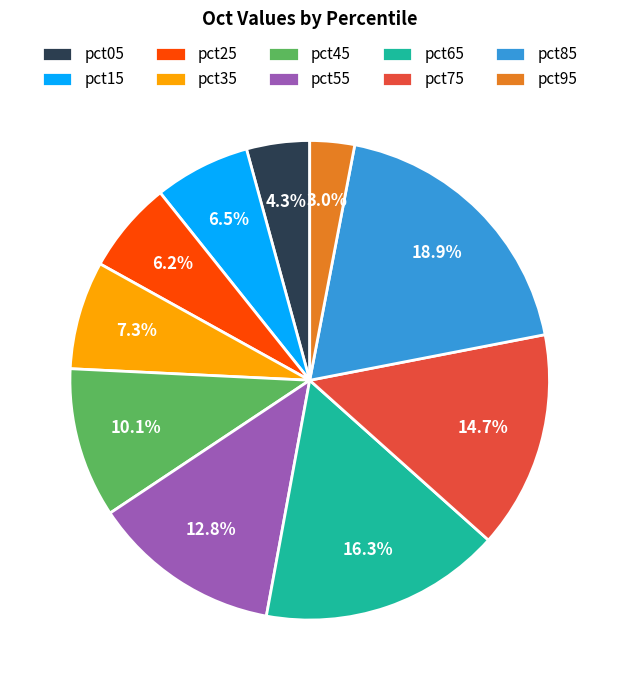

Does pct45 account for over 50% of the chart?

No